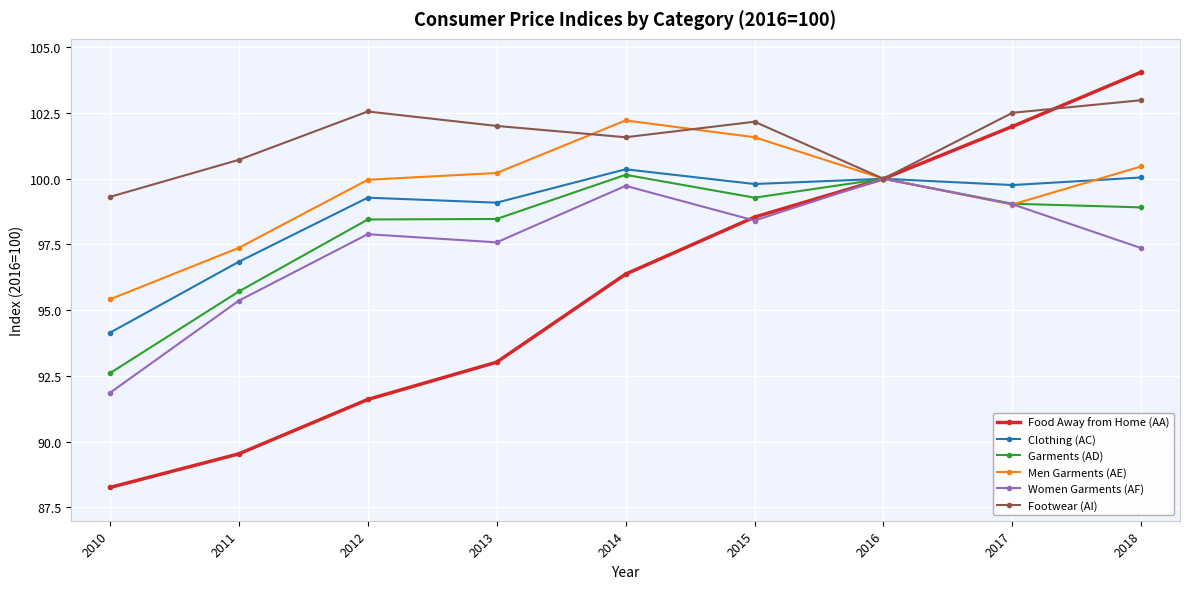

How many interior local peaks does the Women Garments (AF) series have?

3